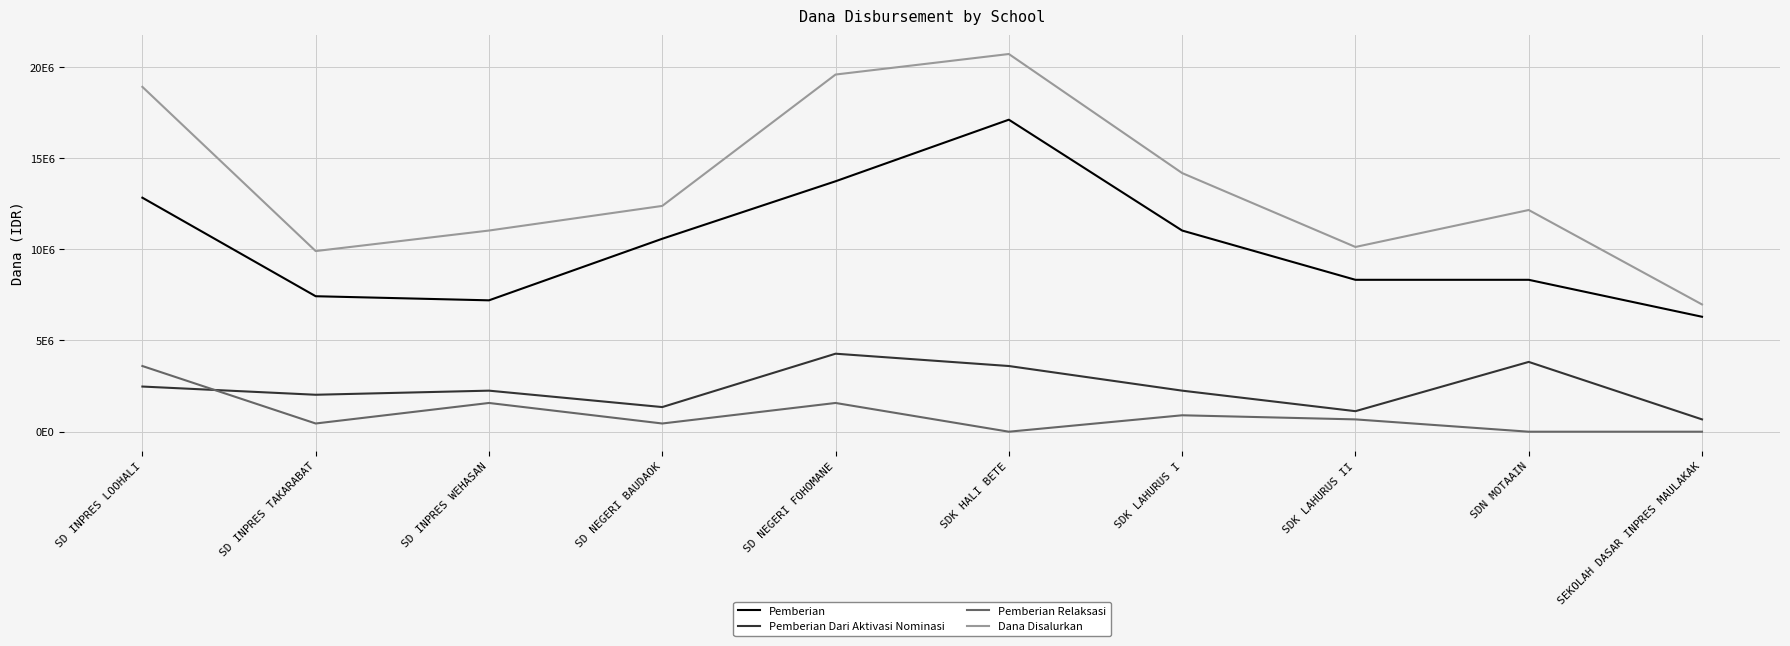

At how many categories does at least one series exceed 18551910?

3